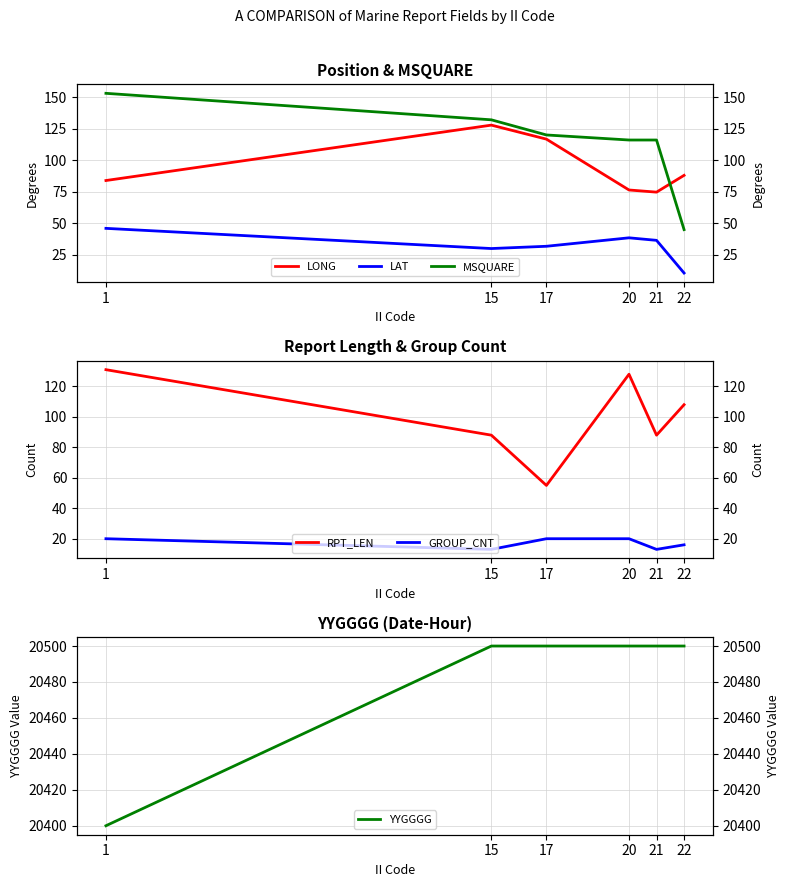

At which category is the sum across all series the highest?

15